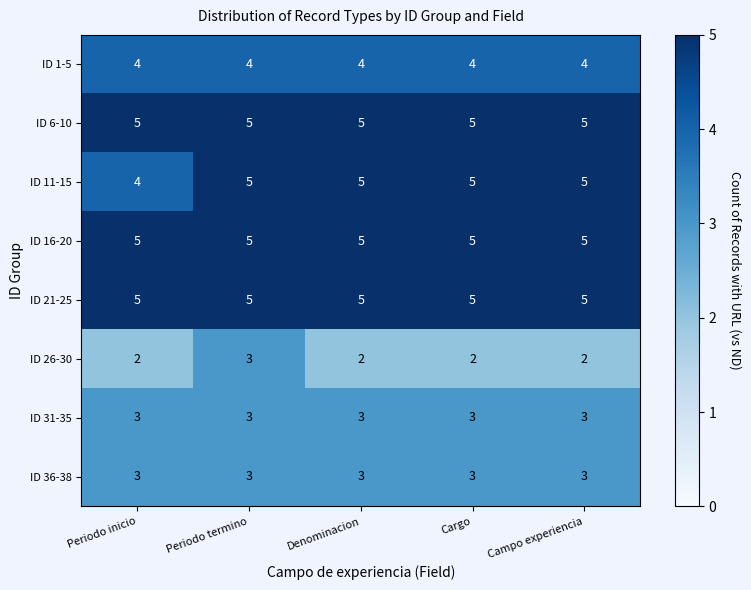

Between Periodo inicio and Denominacion, which series saw the biggest shift?

ID 11-15